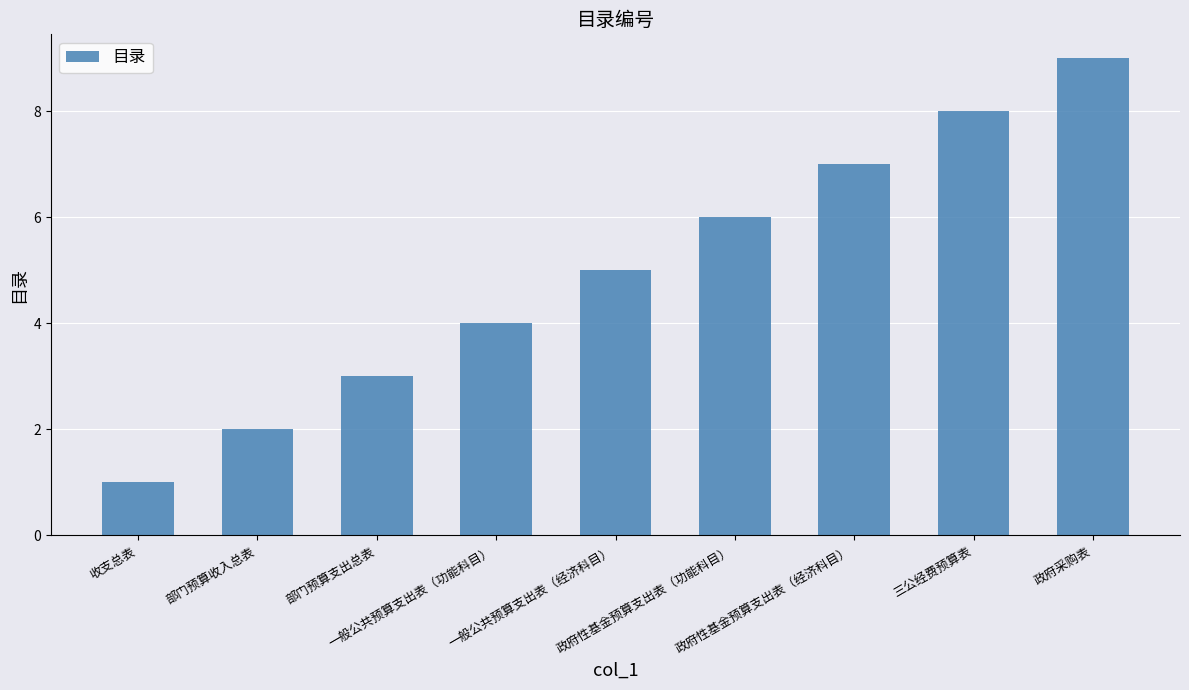

What is the difference between the second highest and minimum values?

7